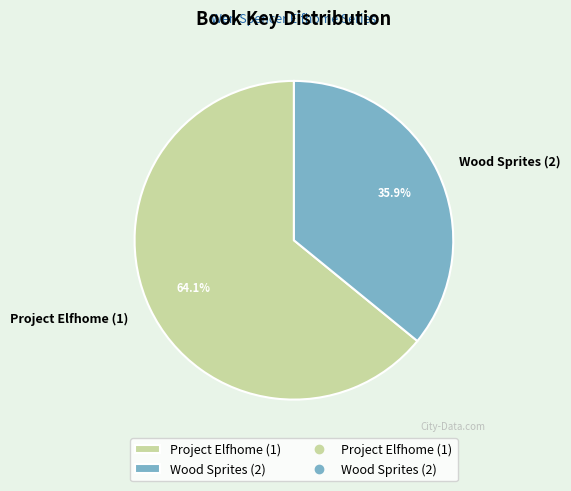

Count the number of slices in the pie.

2